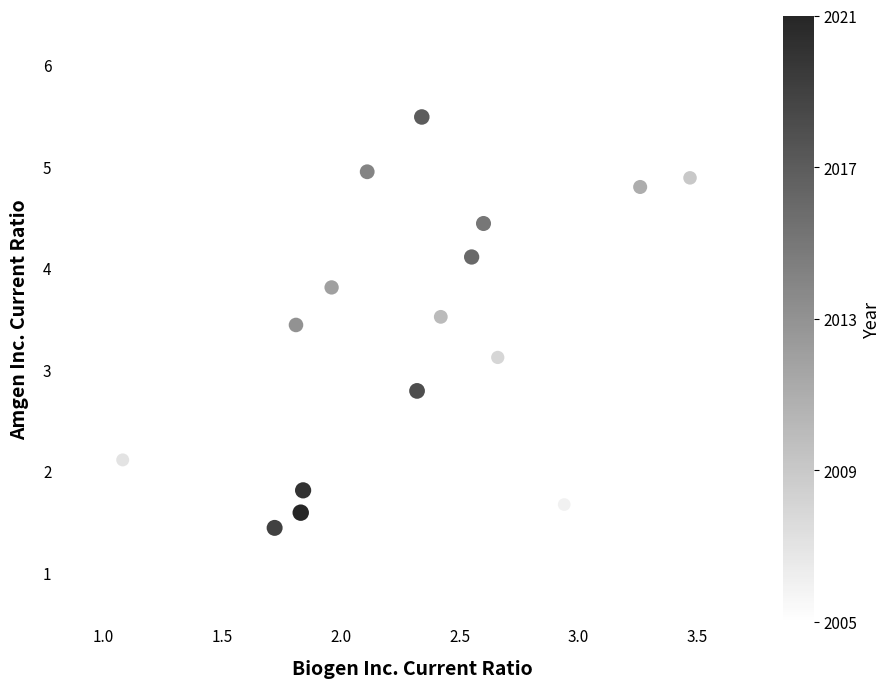

What is the range of X values (max minus min)?

2.4